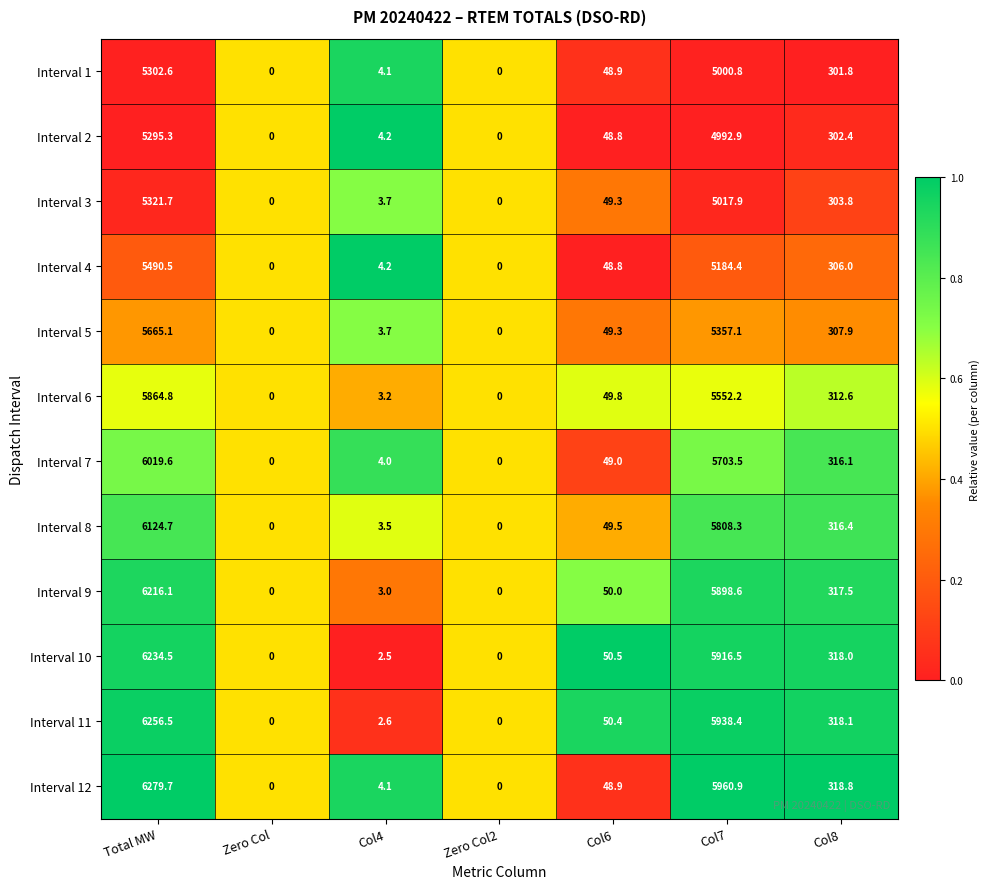

What is the sum of the Interval 9 values at Zero Col and Col4?

3.0